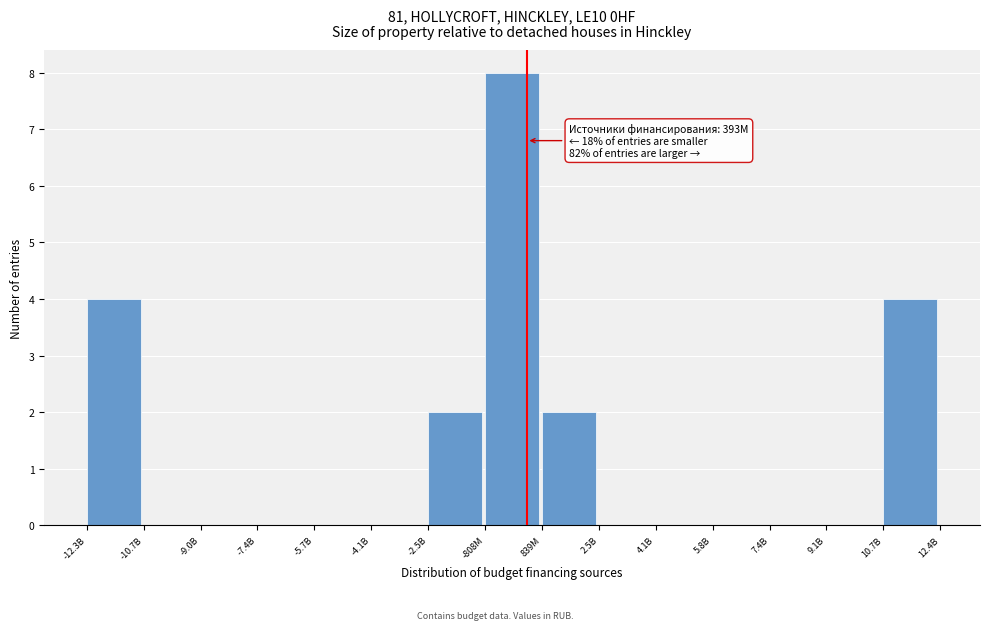

Reading right to left, what are all the values shown in this chart?

10.7B=4	9.1B=0	7.4B=0	5.8B=0	4.1B=0	2.5B=0	839M=2	-808M=8	-2.5B=2	-4.1B=0	-5.7B=0	-7.4B=0	-9.0B=0	-10.7B=0	-12.3B=4